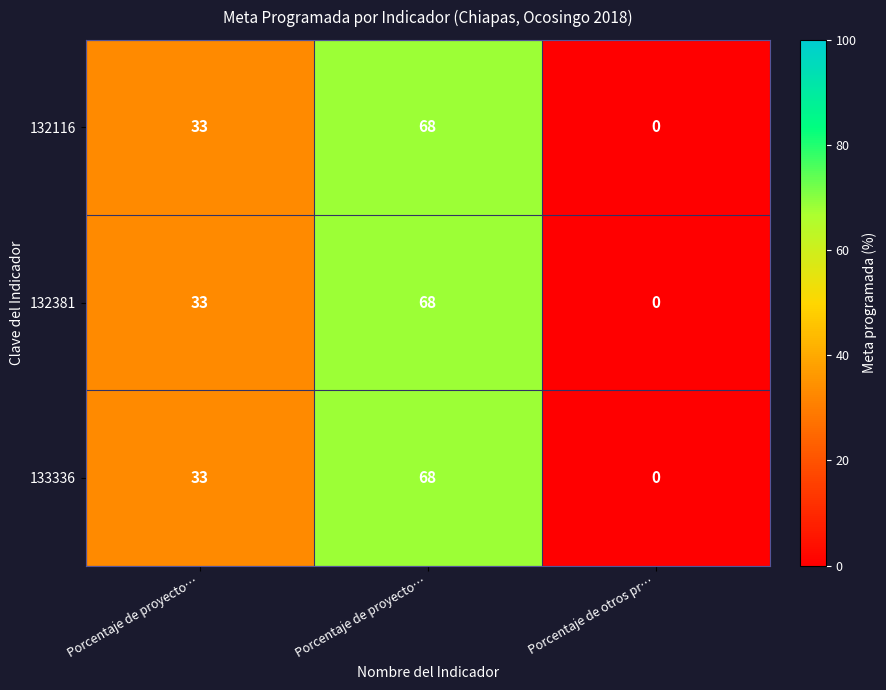

How many series are shown in this chart?

3